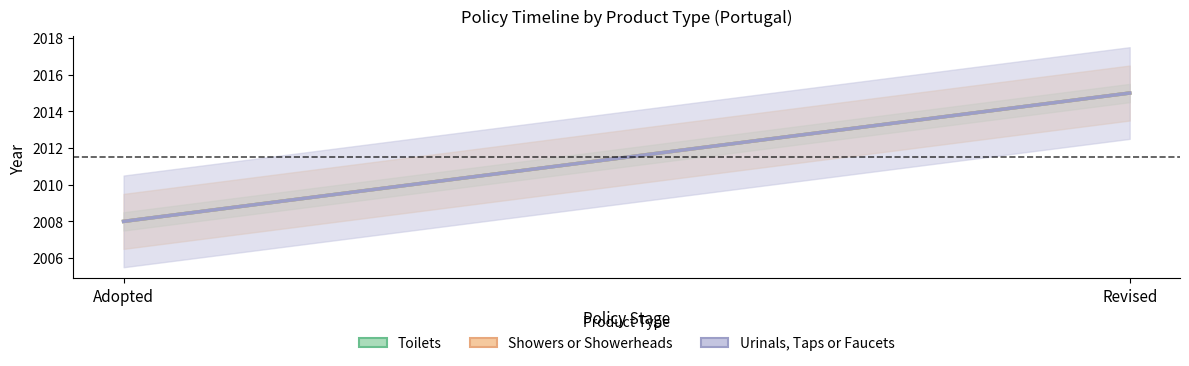

What position from the right is Adopted?

2